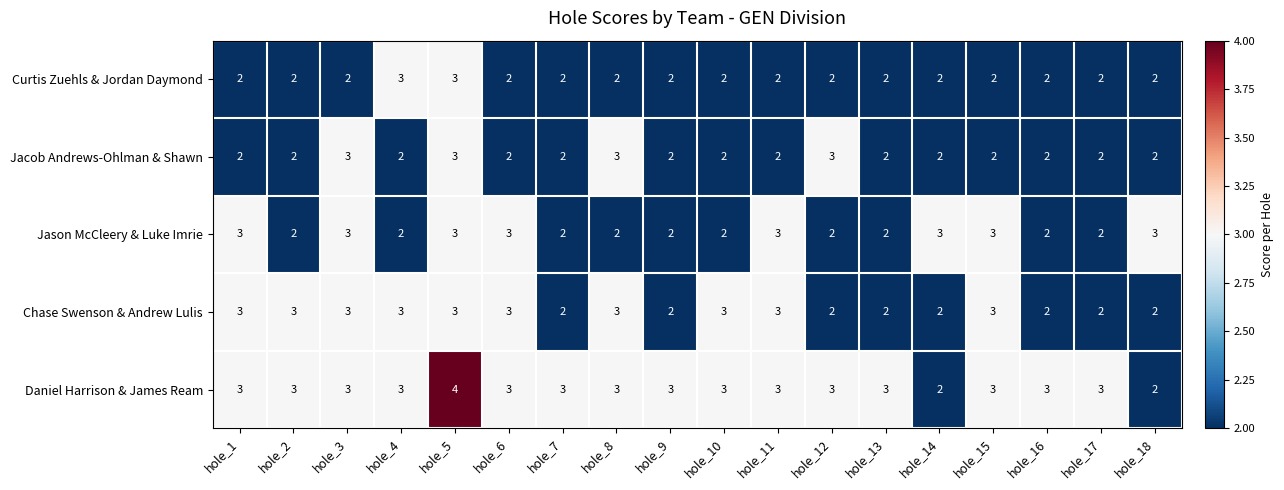

Count the number of categories in the chart.

18